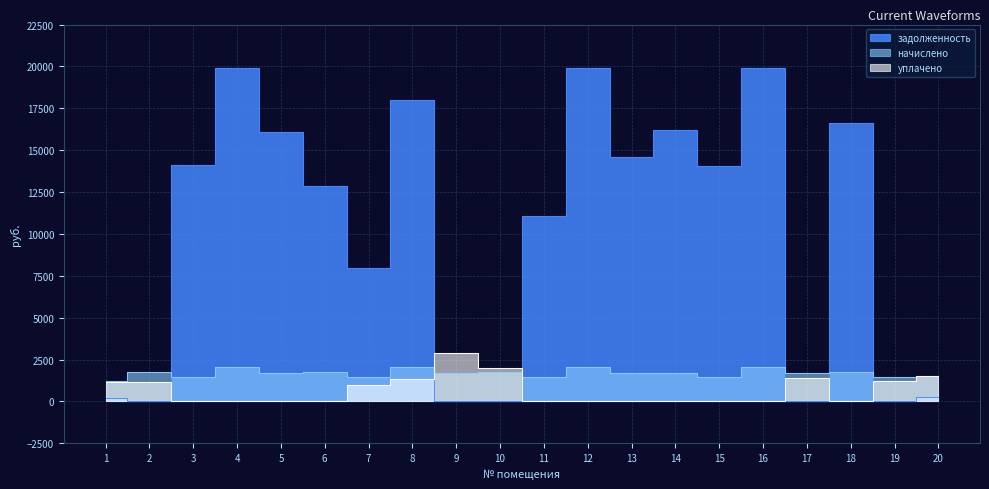

What is the difference between the maximum and minimum values in the уплачено series?

2882.0